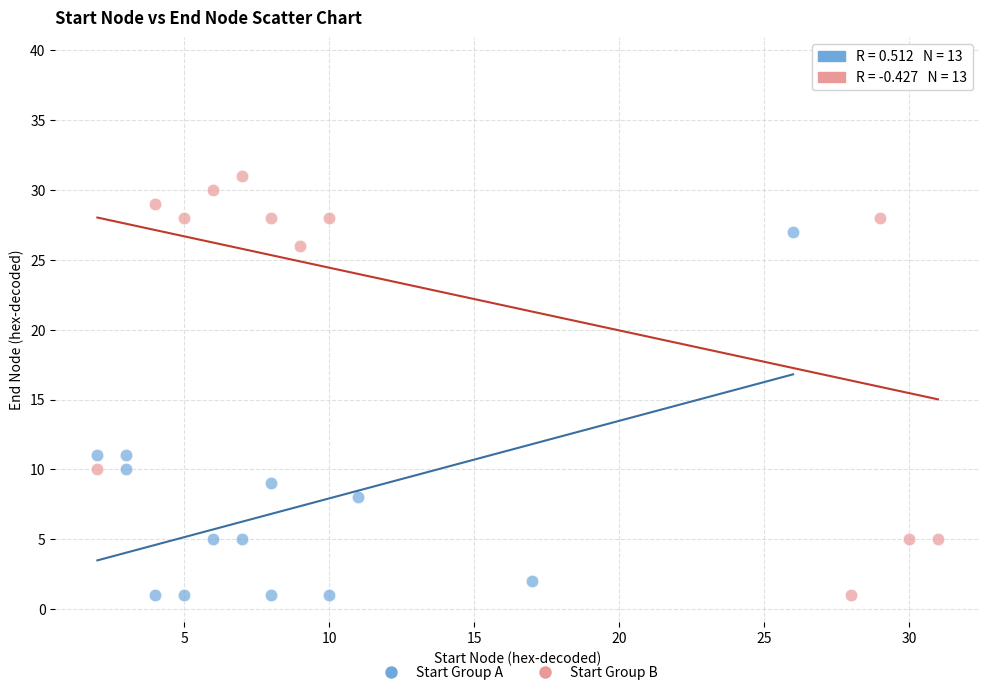

Which series reaches the maximum Y coordinate?

Start Group B